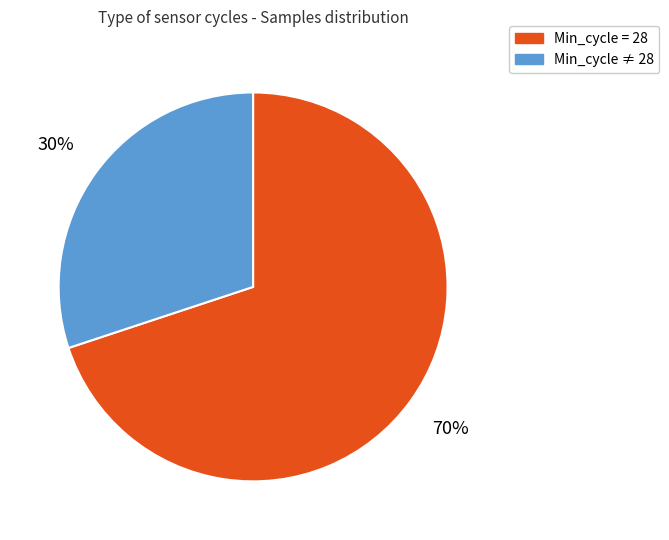

Is there any slice that represents more than half of the pie?

Yes